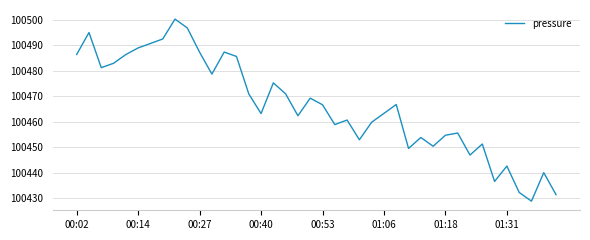

What is the difference between the maximum and minimum values?

71.5